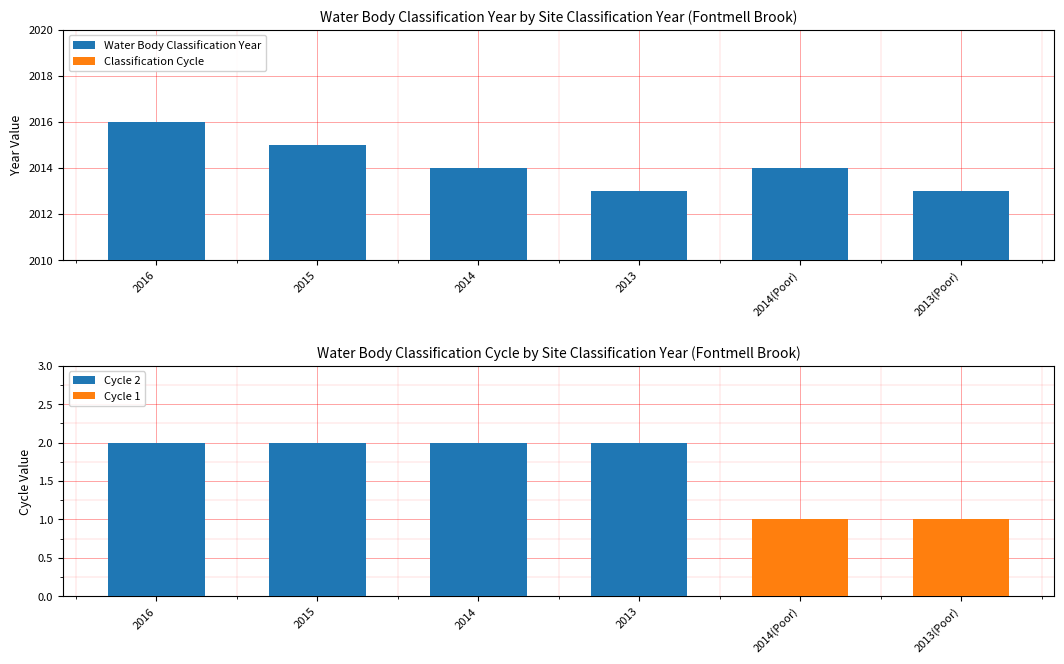

Which series has the largest range (max minus min)?

Water Body Classification Year